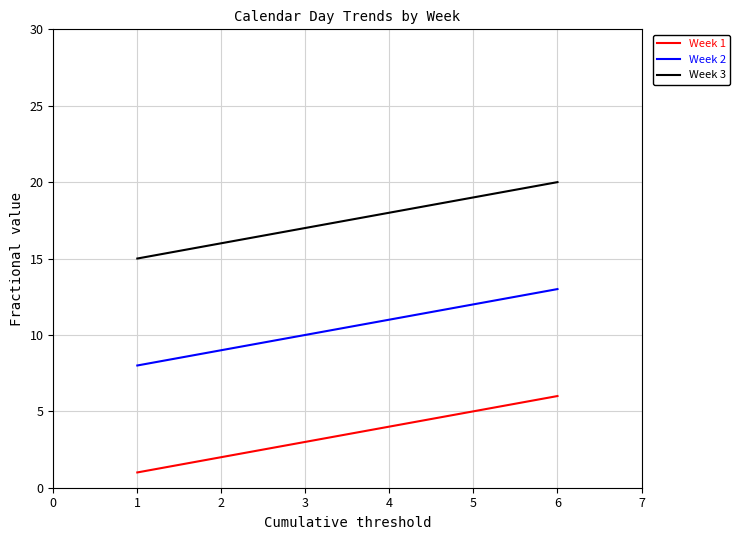

Is it true that Week 1 equals 2 at 2?

True